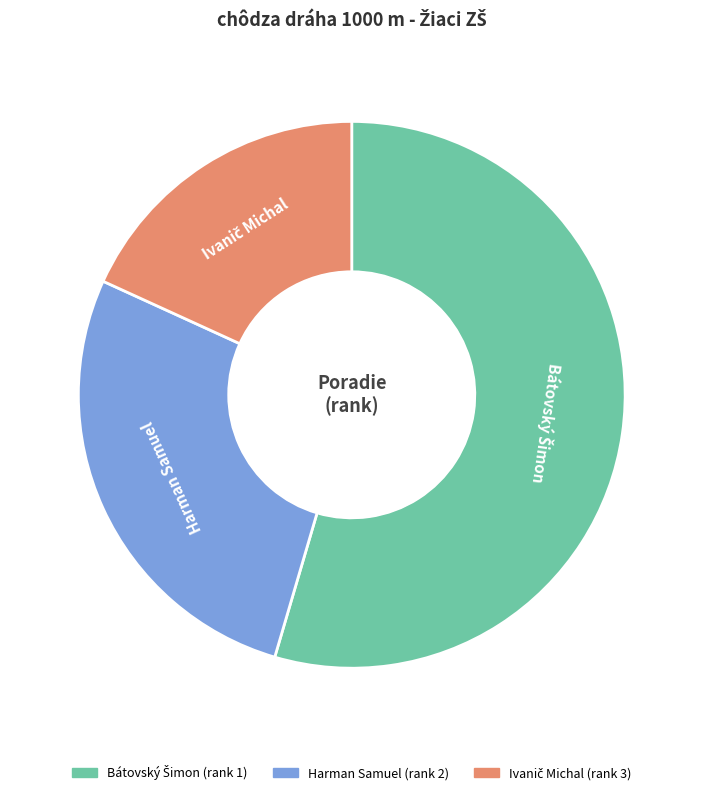

Does any single category account for the majority?

Yes